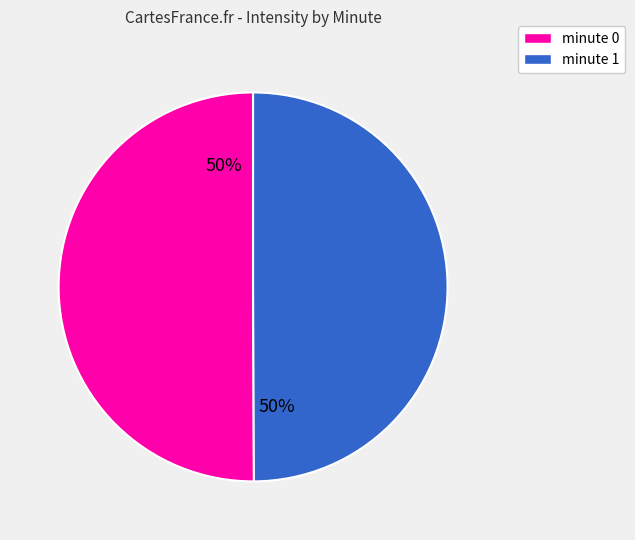

Combined, do minute 1 and minute 0 account for over 50%?

Yes